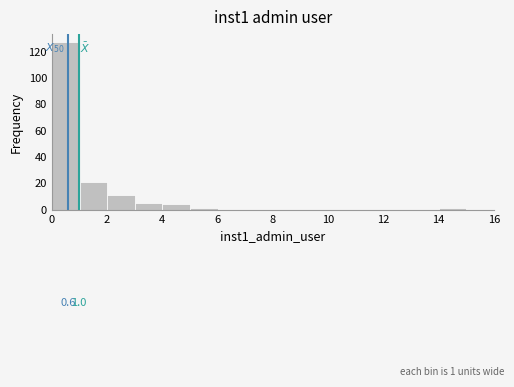

Over which range of the x-axis is the bar tallest?

0 to 1